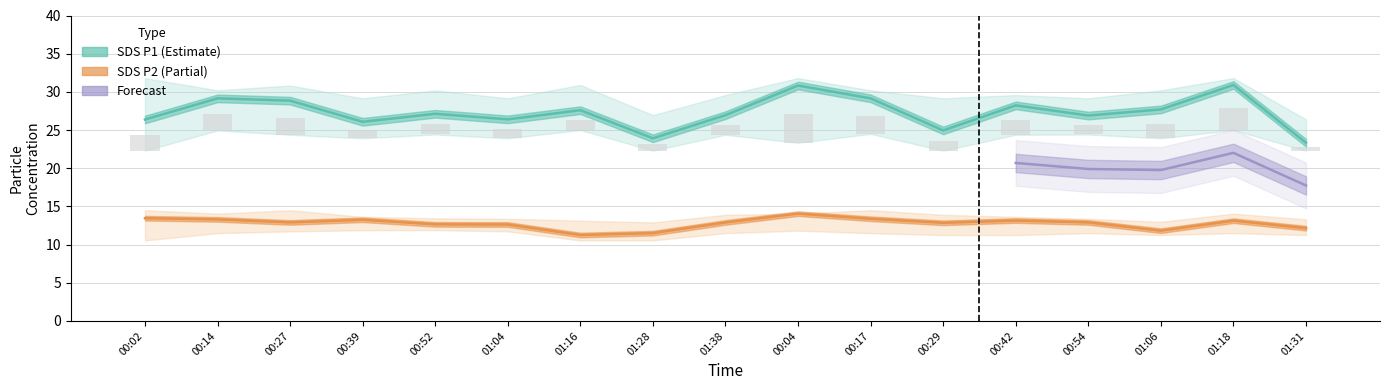

At which label does SDS_P2_lower first exceed 11?

00:14